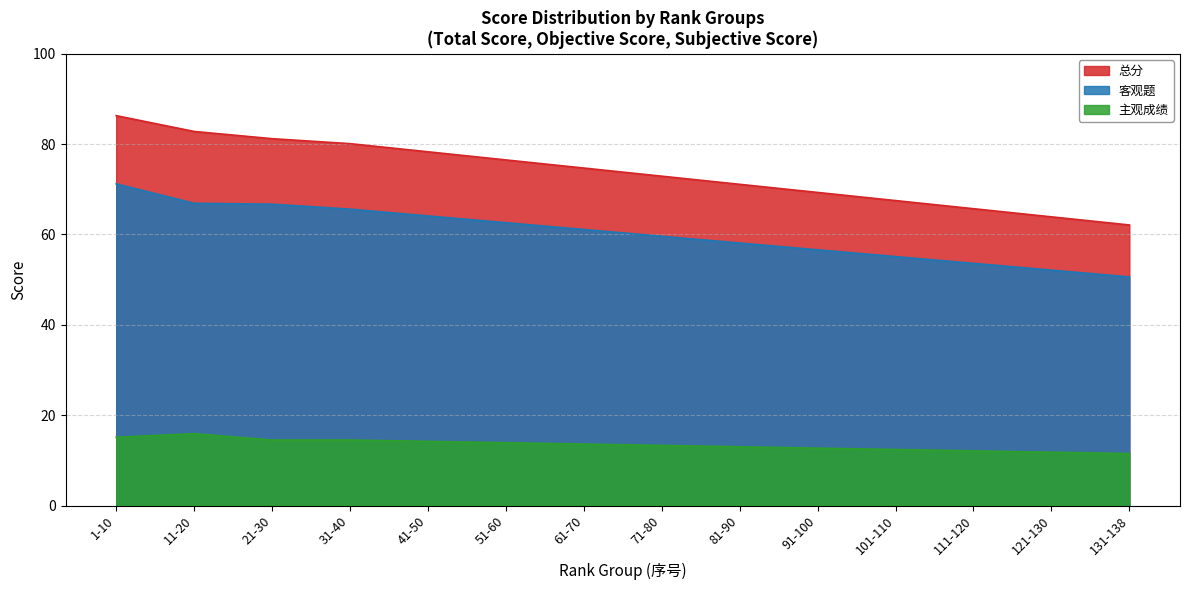

Which category has the lowest value in the 总分 series?

131-138